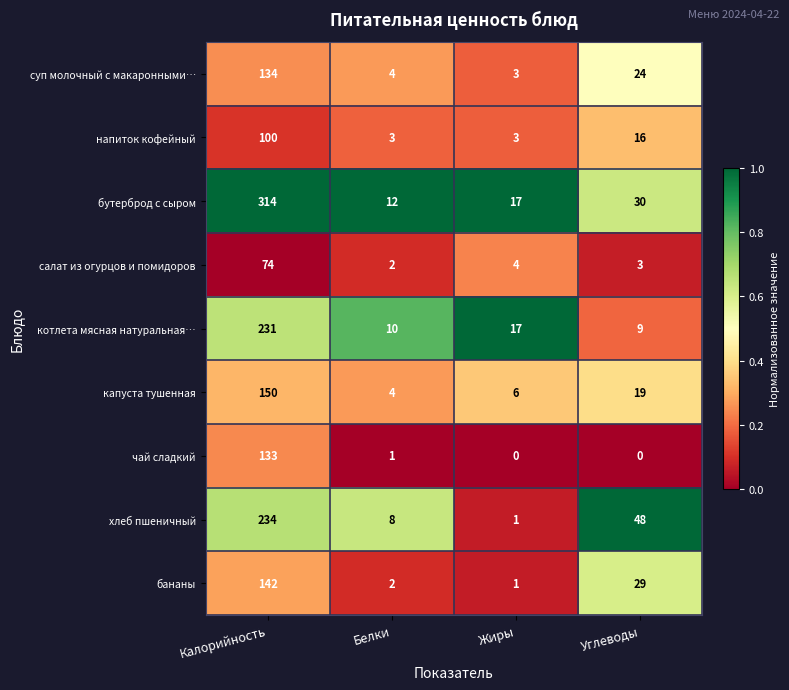

At which label does котлета мясная натуральная… reach its minimum?

Углеводы